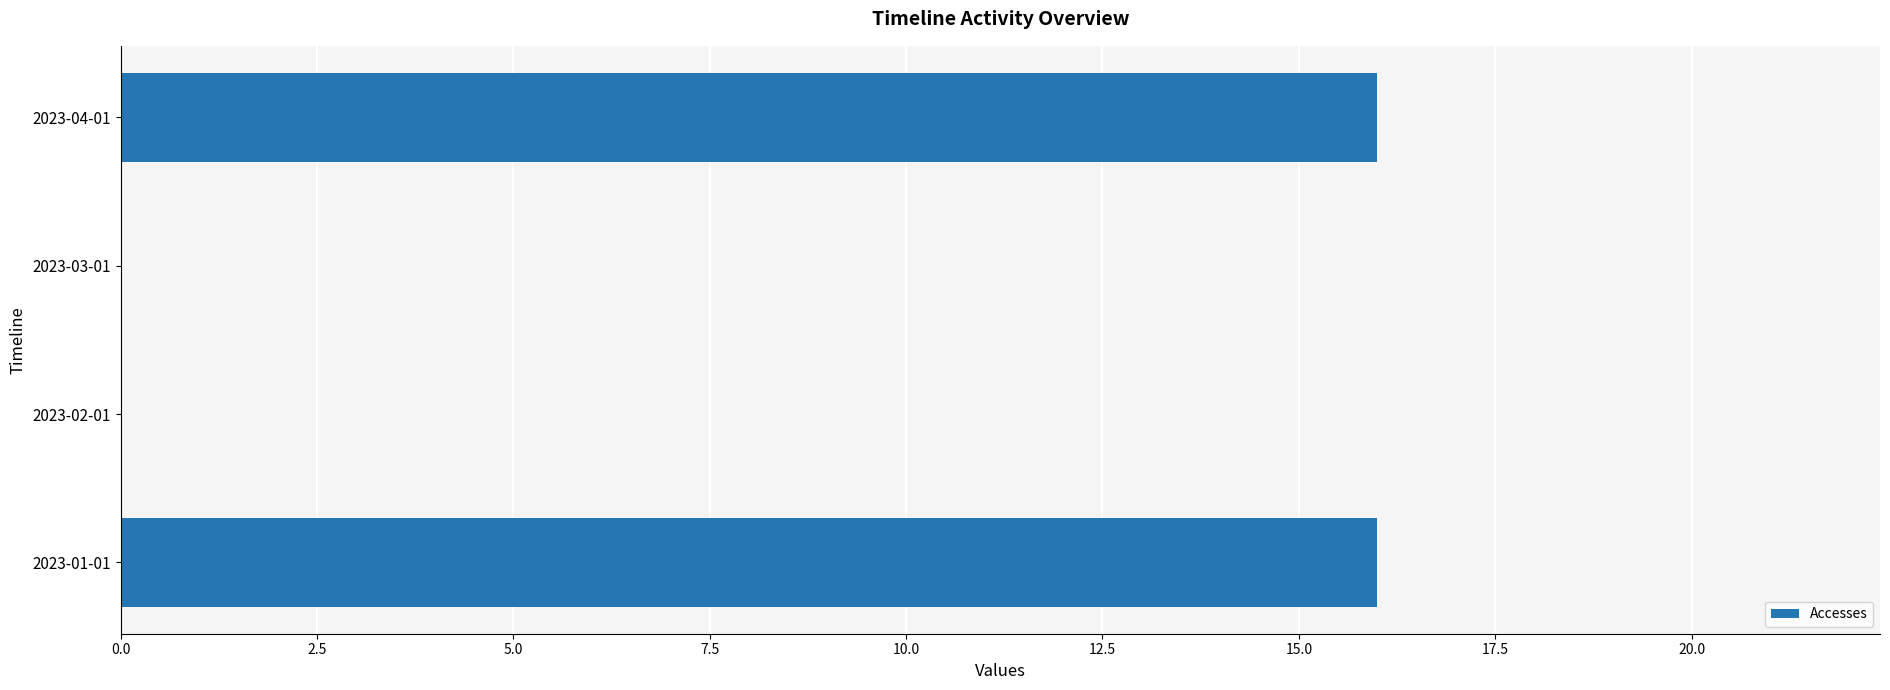

Are the bars grouped side by side (vs. stacked)?

No